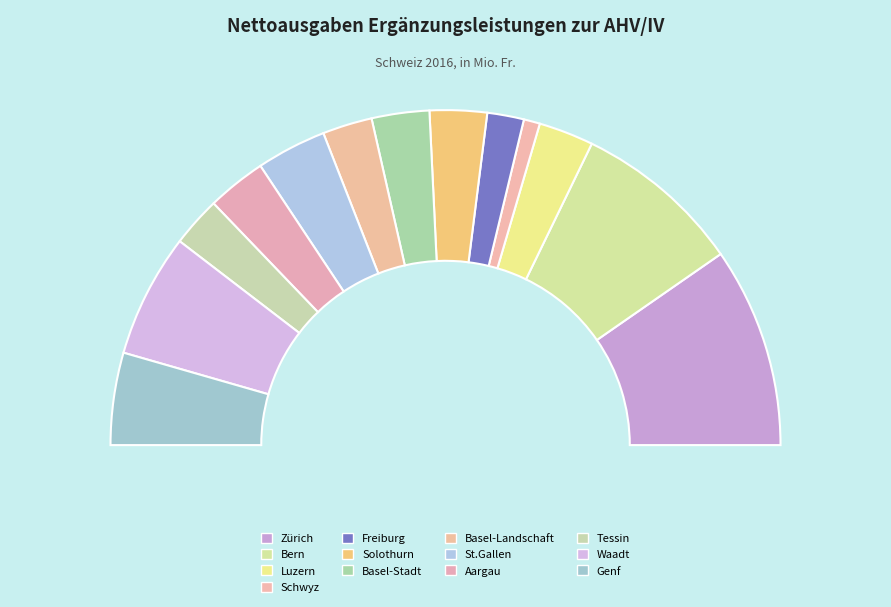

Rank the categories by value from lowest to highest.

Schwyz, Freiburg, Basel-Landschaft, Tessin, Luzern, Solothurn, Basel-Stadt, Aargau, St.Gallen, Genf, Waadt, Bern, Zürich